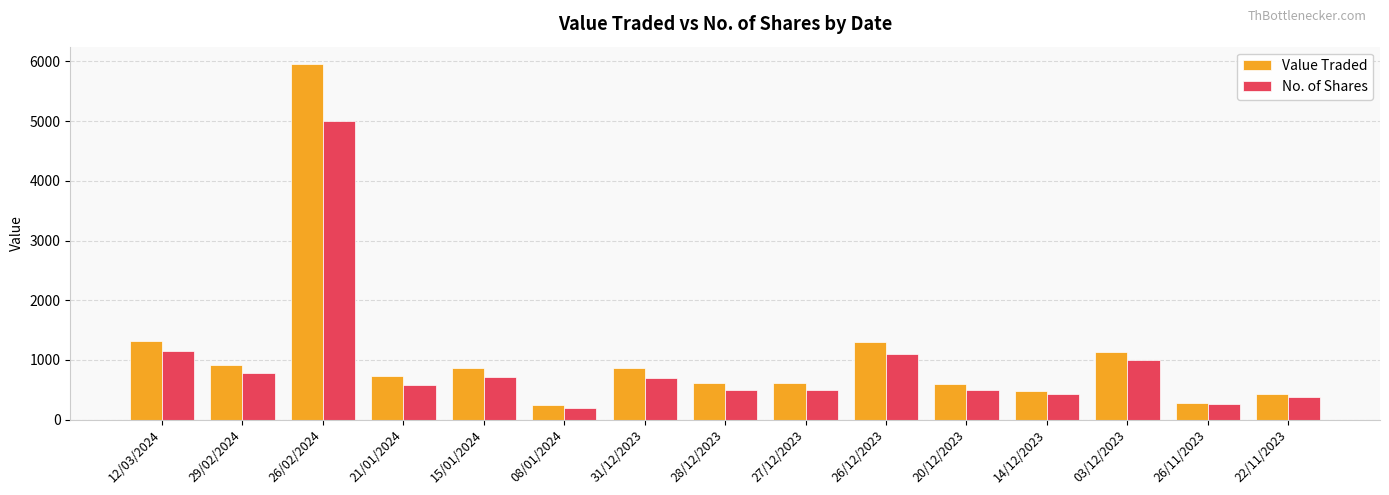

At which label does No. of Shares first exceed 585?

12/03/2024